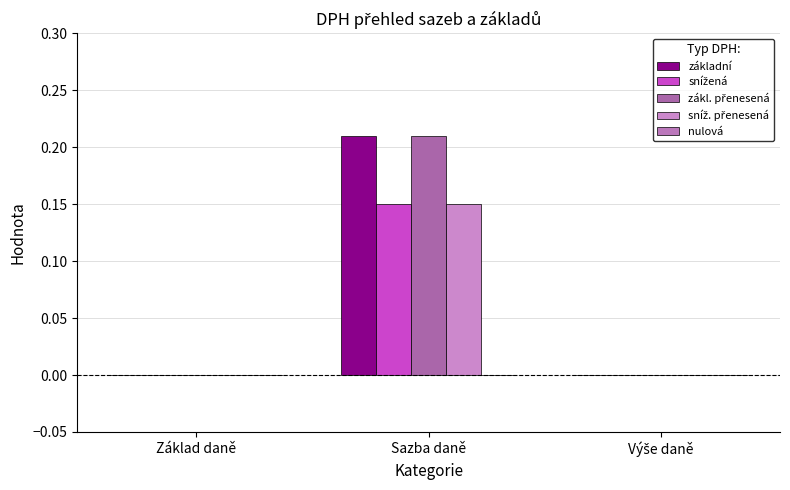

List the labels in order of snížená value, smallest first.

Základ daně, Výše daně, Sazba daně